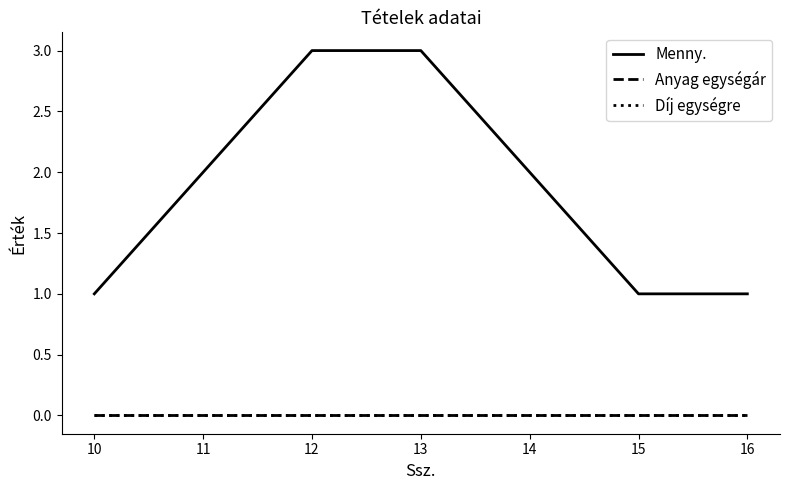

Is the value of Díj egységre at 12 greater than the value of Anyag egységár at 11?

No